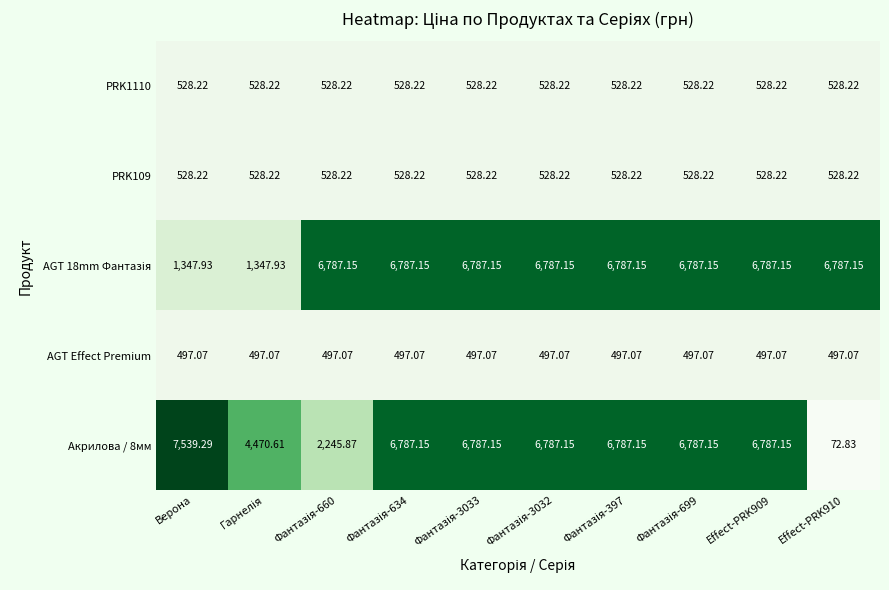

Where does the Акрилова / 8мм series first go above 6787?

Верона